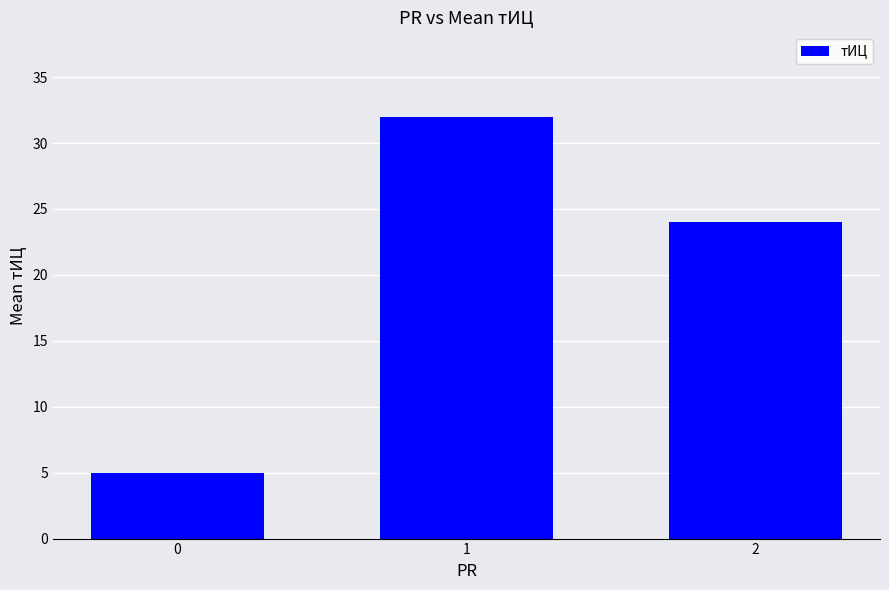

Reading left to right, transcribe all the data shown in this chart.

0=5	1=32	2=24